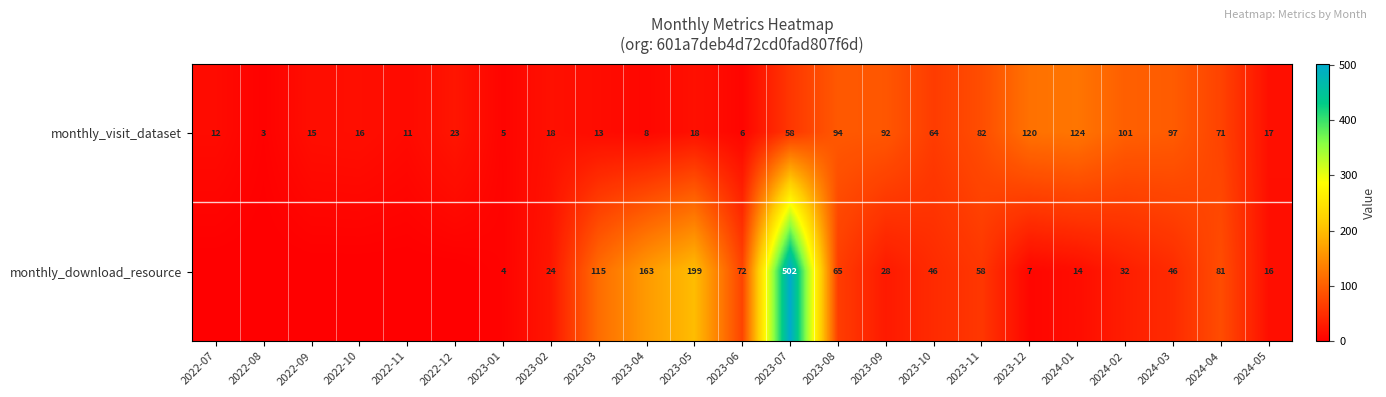

True or false: monthly_visit_dataset has a value of 23 at 2022-10.

False